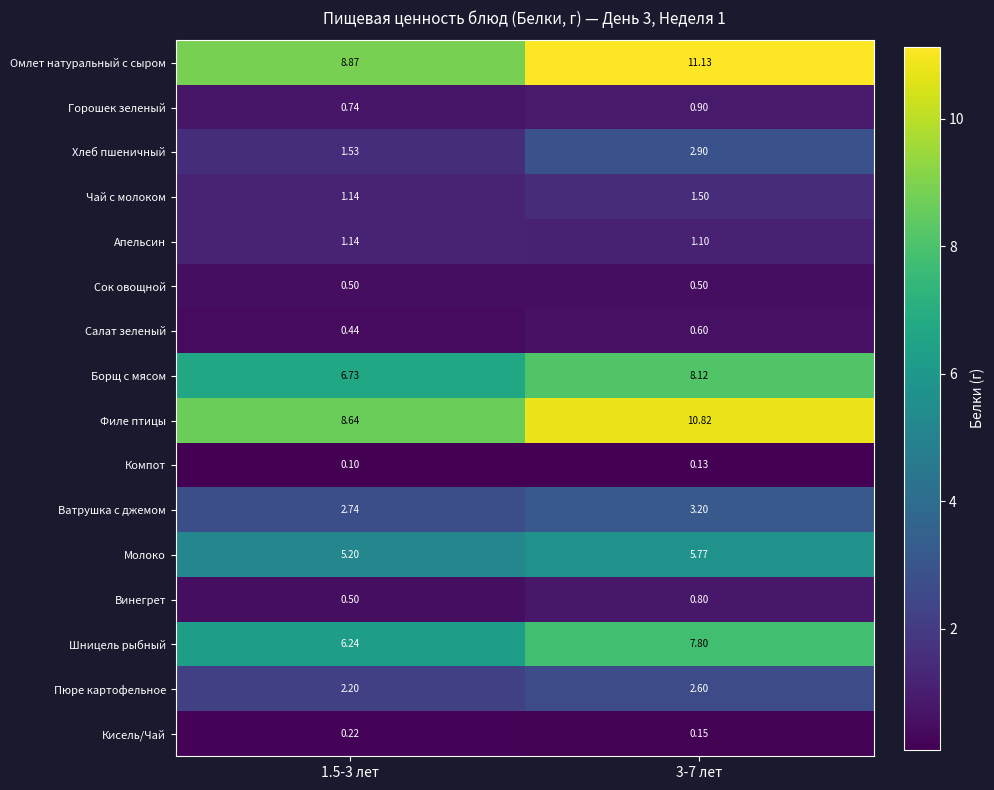

How many data points does each series have?

2